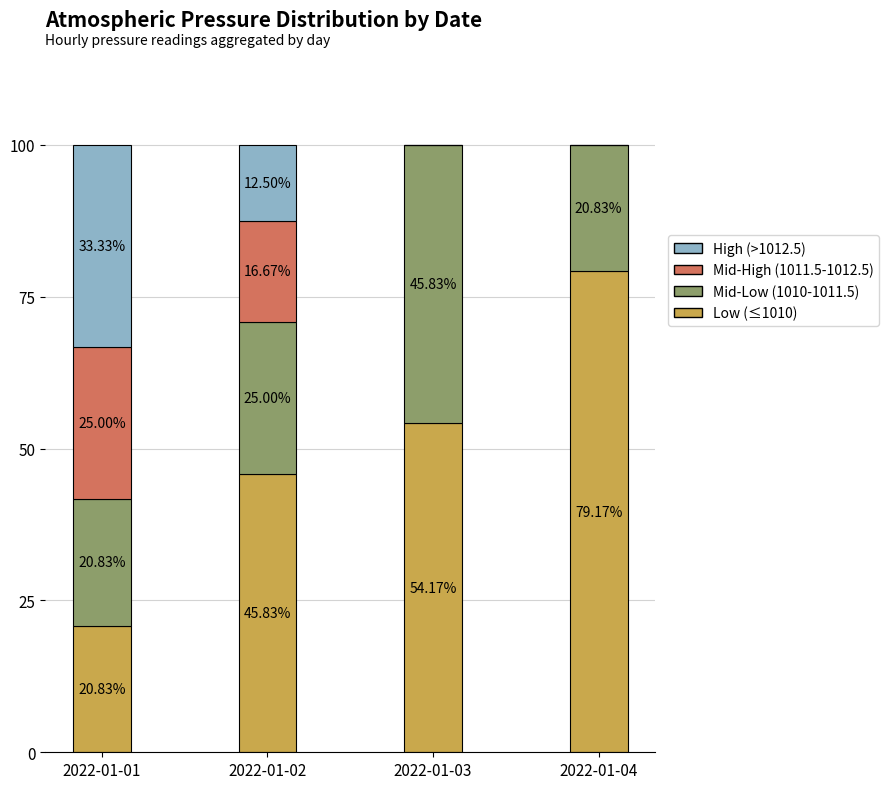

What is the total value across all series at 2022-01-02?

100.0